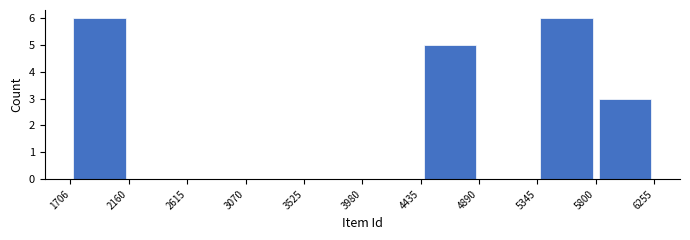

How tall is the bar that spans 1706 to 2160 on the x-axis? The values are not printed on the chart, so give them approximately, as read against the axis.

6